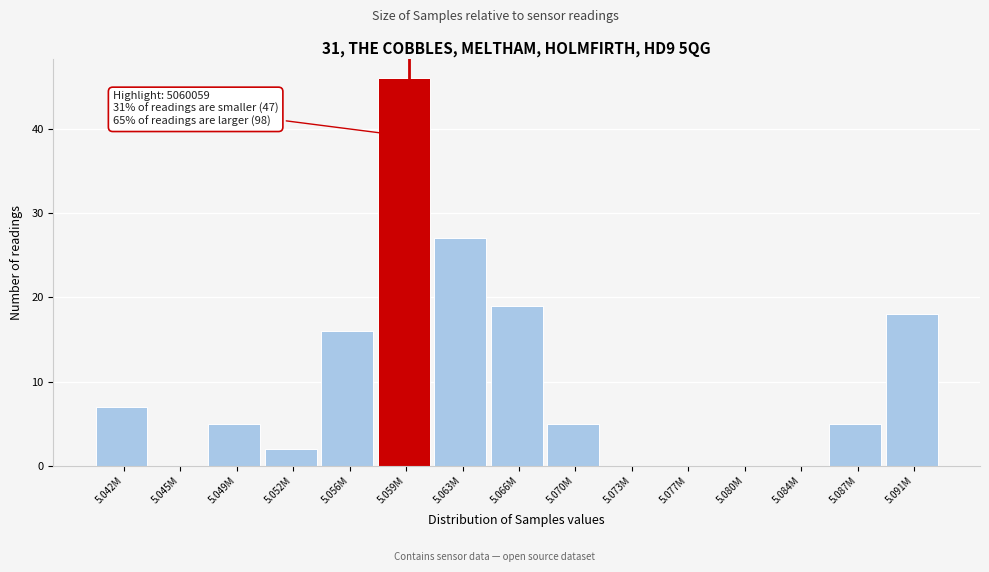

Reading right to left, list all the values displayed in this chart.

5.091M=18	5.087M=5	5.084M=0	5.080M=0	5.077M=0	5.073M=0	5.070M=5	5.066M=19	5.063M=27	5.059M=46	5.056M=16	5.052M=2	5.049M=5	5.045M=0	5.042M=7